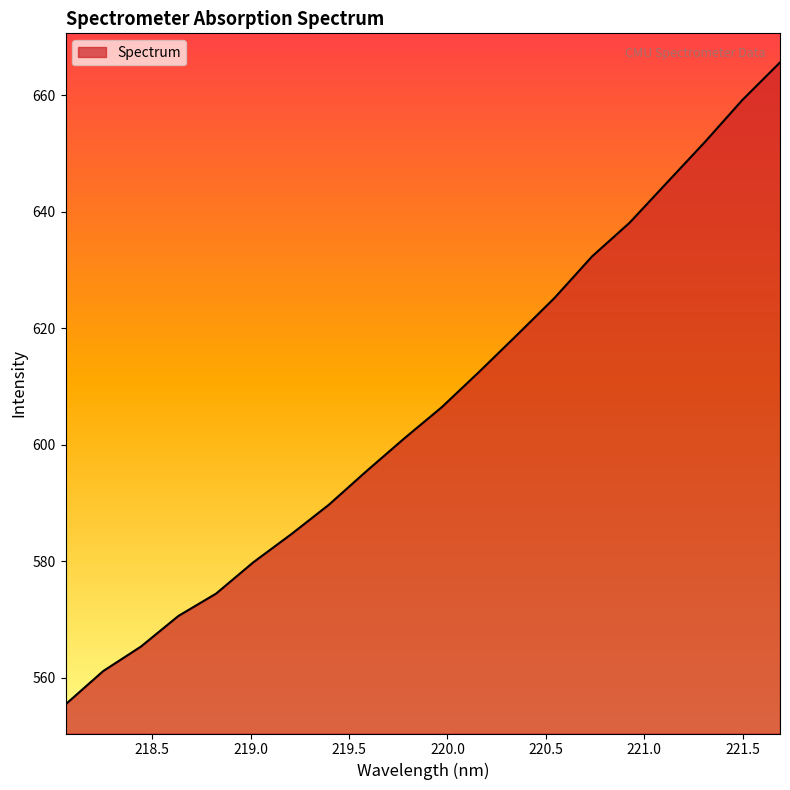

What is the difference between the maximum and minimum values?

110.2